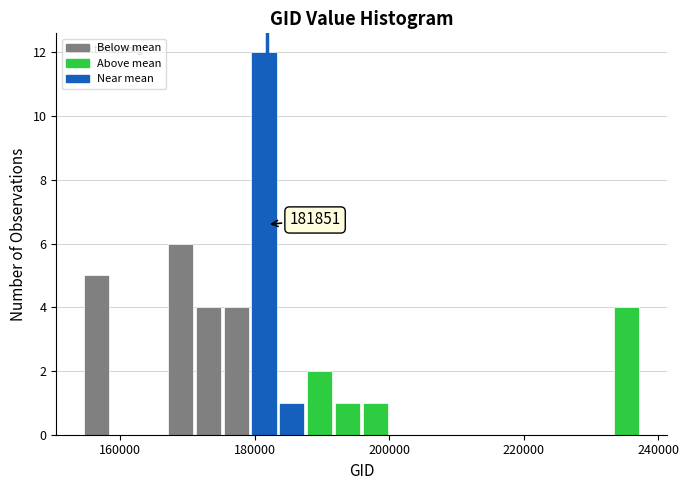

Around what value on the x-axis is the tallest bar? Give the approximate position of its centre, as read against the axis.

182000